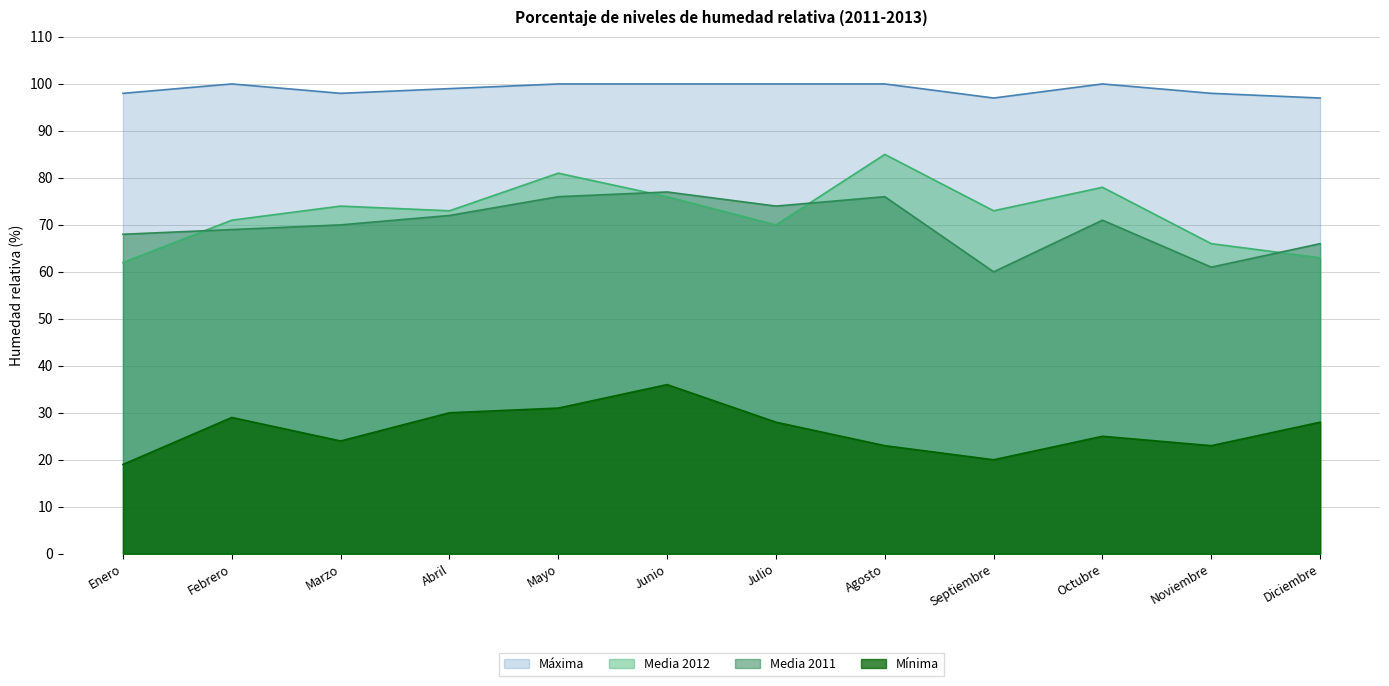

How many series are shown in this chart?

4